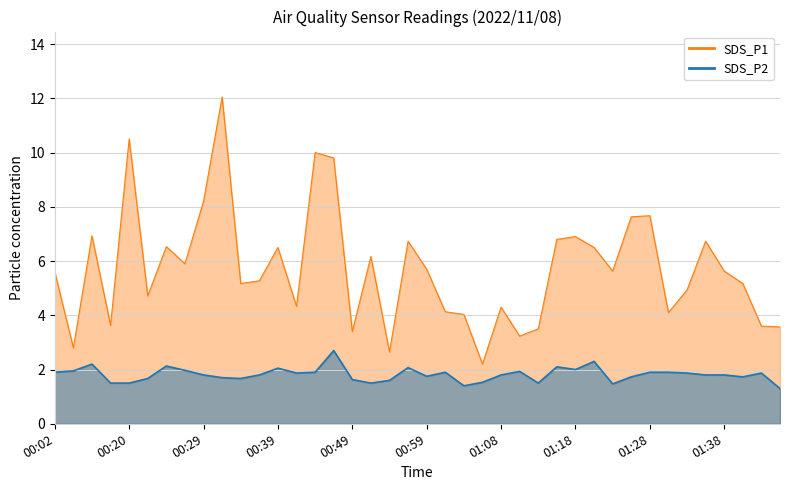

What is the total value across all series at 01:26?

9.4